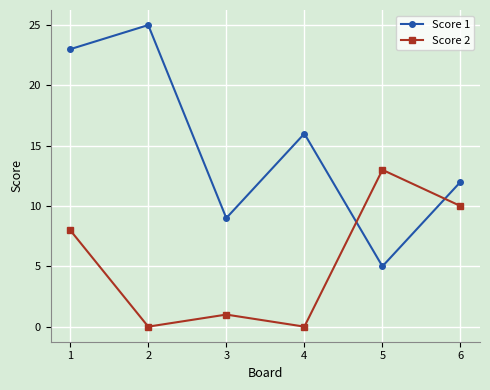

What is the sum of all Score 1 values?

90